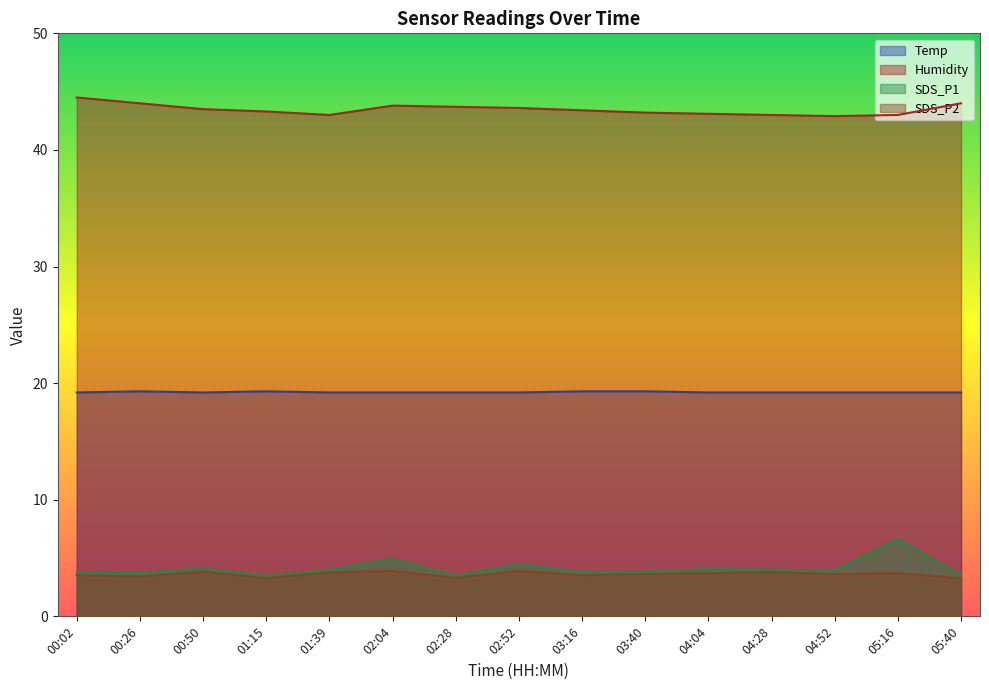

At how many categories does at least one series exceed 4?

15